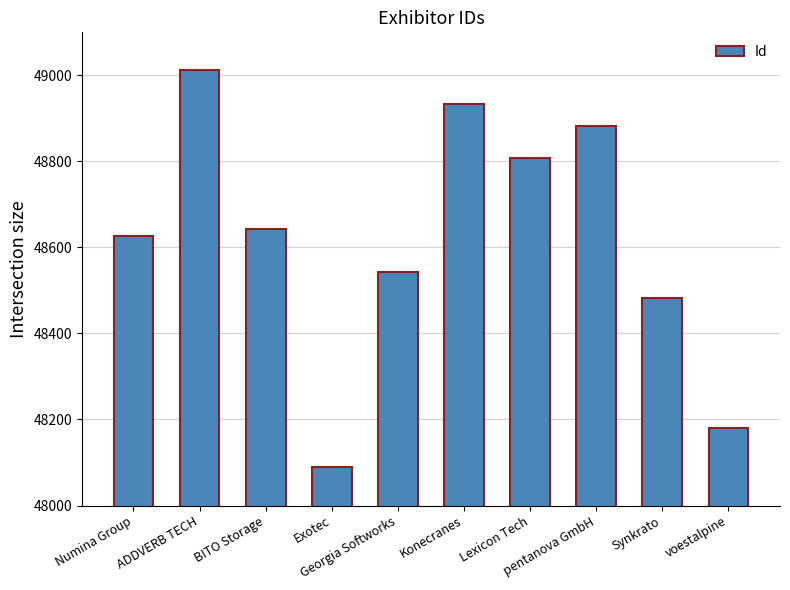

Where does the data first go above 48642?

ADDVERB TECH